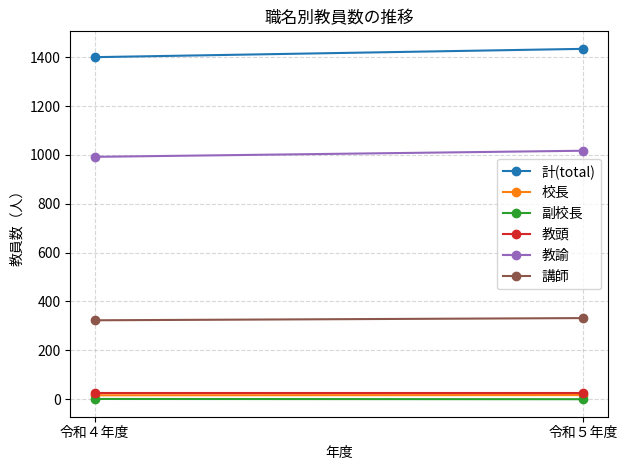

Between 令和４年度 and 令和５年度, which series saw the biggest shift?

計(total)